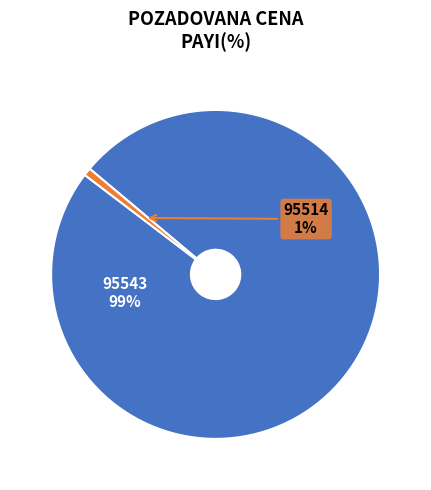

Which has a higher value, 95543 or 95514?

95543